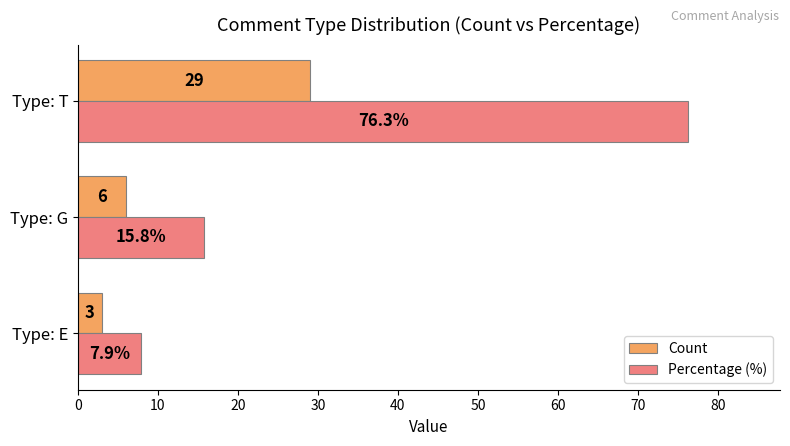

Which series changed the most between Type: E and Type: T?

Percentage (%)